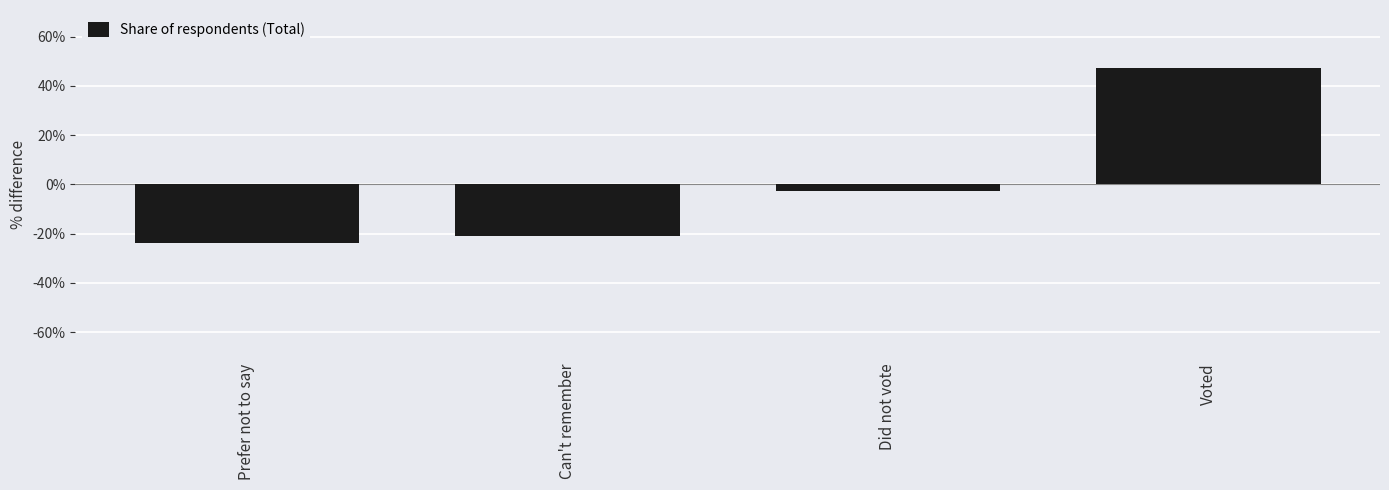

What is the value of the 2nd bar from the left?

-0.2